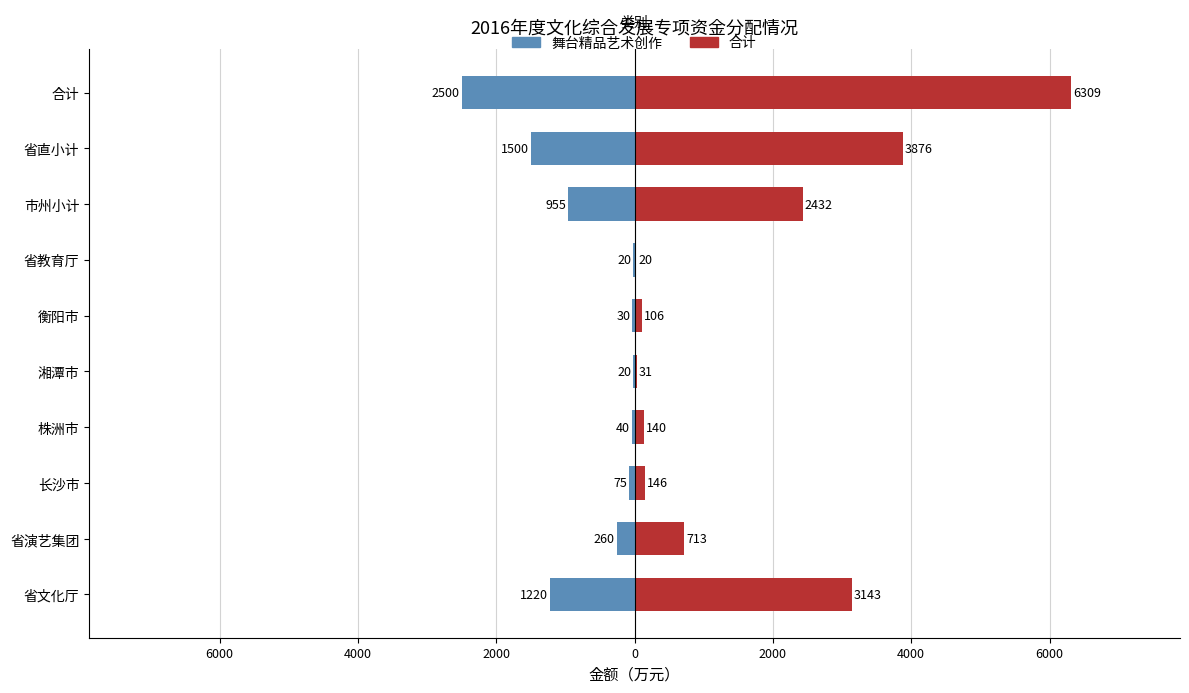

What is the value of the 舞台精品艺术创作 bar at the 4th from the left?

-40.0